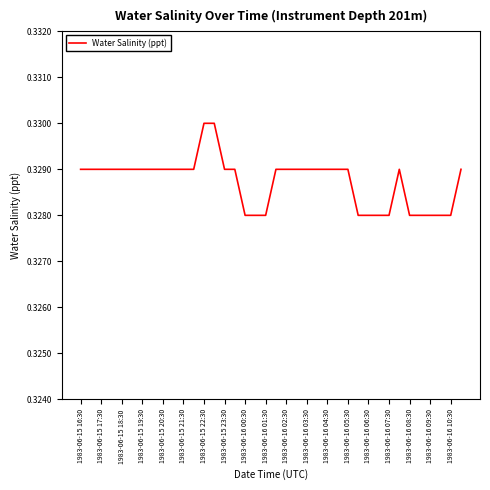

Which has a higher value, 1983-06-16 10:30 or 1983-06-16 03:30?

1983-06-16 03:30